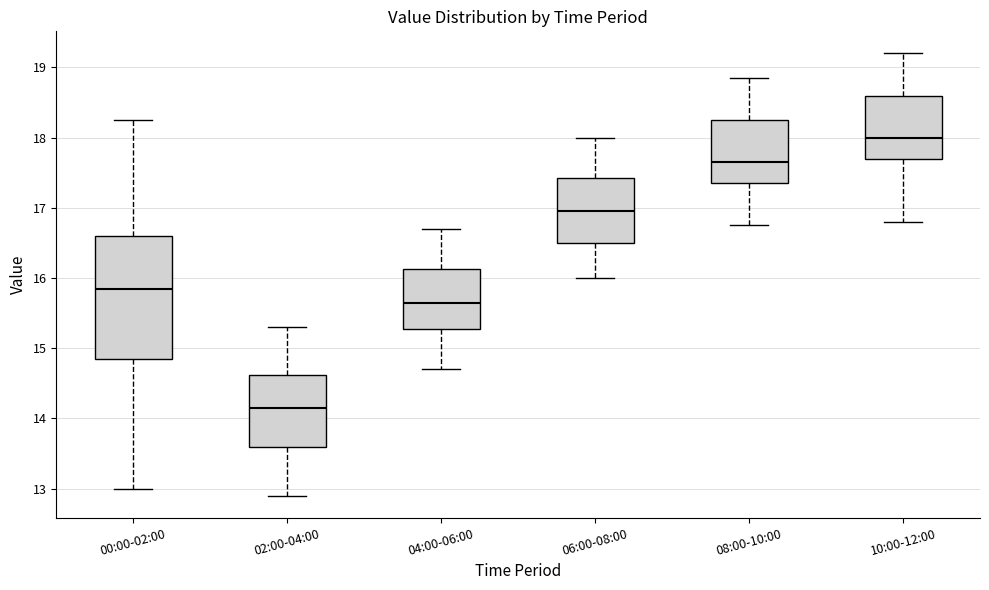

Reading left to right, read every box against the y-axis: the position of its median line, the range the box covers, and the ends of its whiskers. The values are not printed on the chart, so give them approximately, as read against the axis.

00:00-02:00: median 15.9, box 14.8 to 16.6, whiskers 13.0 to 18.3
02:00-04:00: median 14.2, box 13.6 to 14.6, whiskers 12.9 to 15.3
04:00-06:00: median 15.7, box 15.3 to 16.1, whiskers 14.7 to 16.7
06:00-08:00: median 17.0, box 16.5 to 17.4, whiskers 16.0 to 18.0
08:00-10:00: median 17.7, box 17.4 to 18.3, whiskers 16.8 to 18.9
10:00-12:00: median 18.0, box 17.7 to 18.6, whiskers 16.8 to 19.2